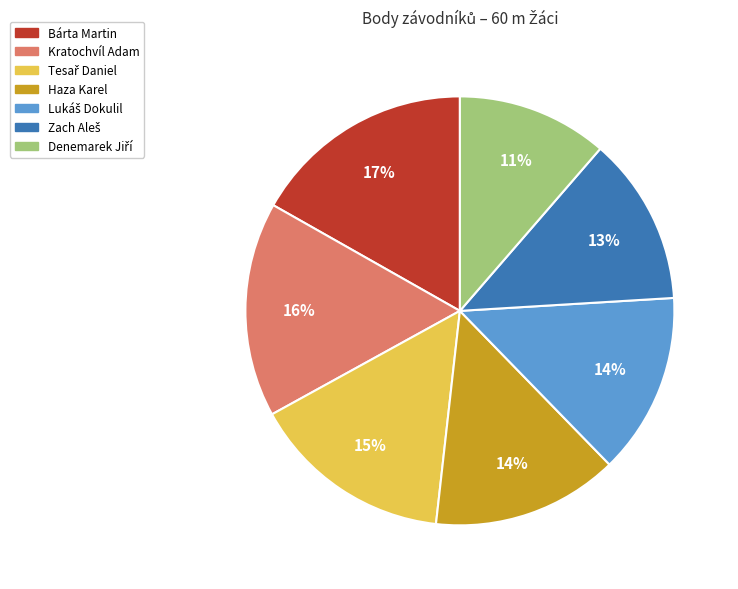

To the nearest percent, what percentage of the pie is Haza Karel?

14%